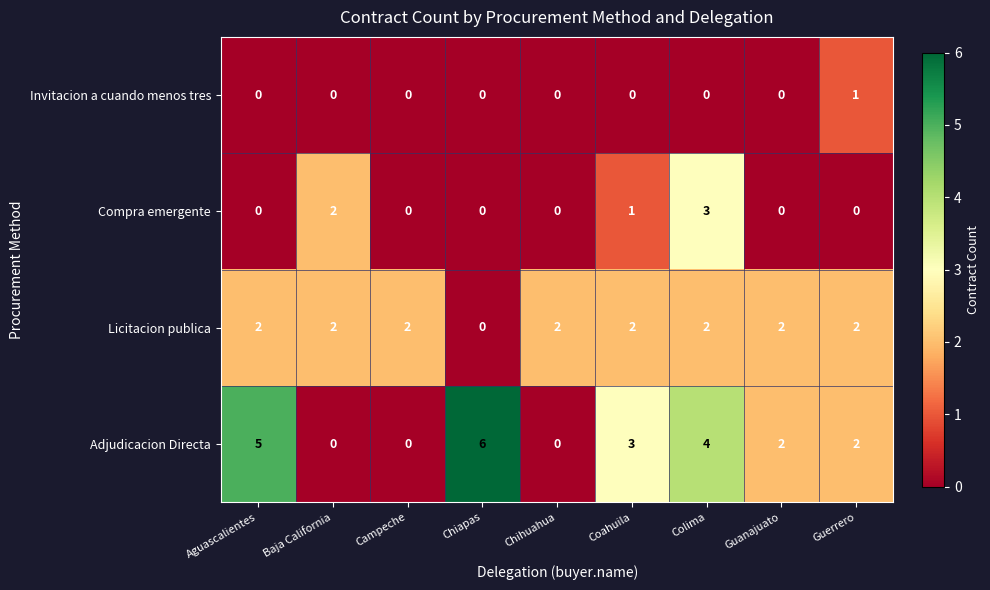

True or false: Licitacion publica has a value of 3 at Baja California.

False